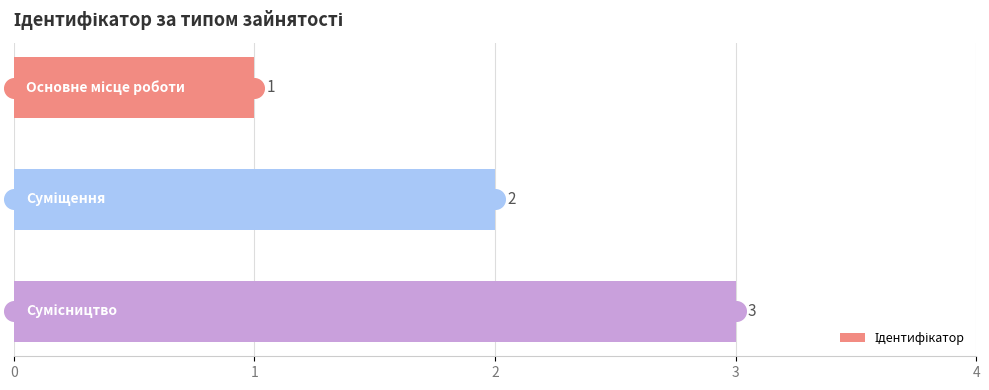

What is the change in value from 1 to 2?

+1